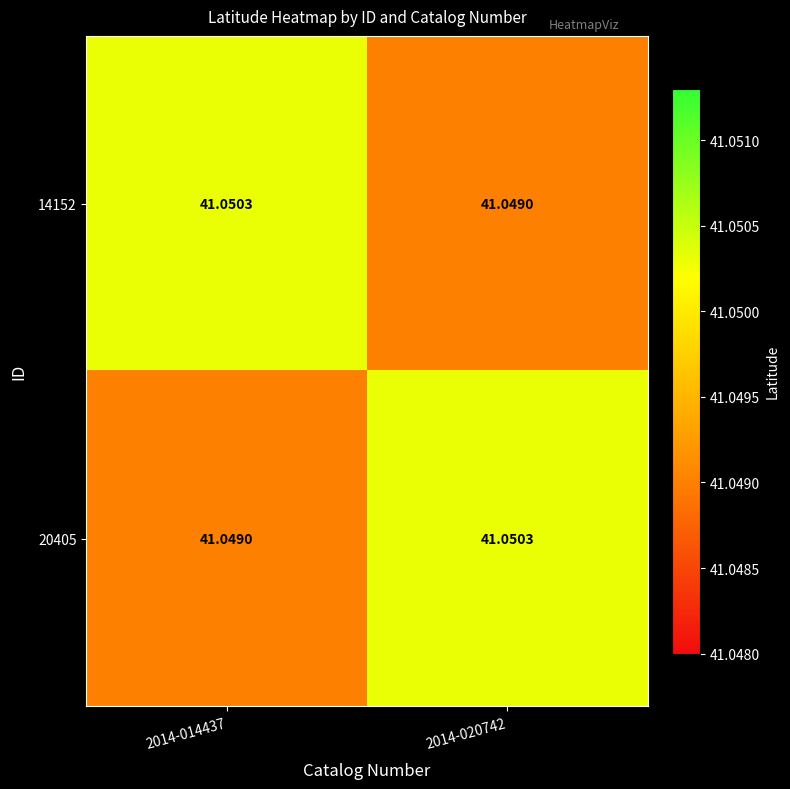

Is the value of 14152 at 2014-014437 greater than the value of 20405 at 2014-014437?

Yes